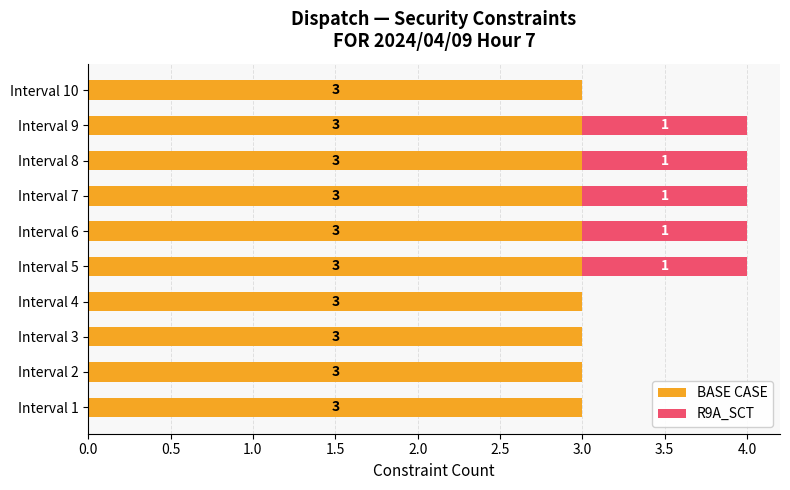

What is the total value across all series at Interval 9?

4